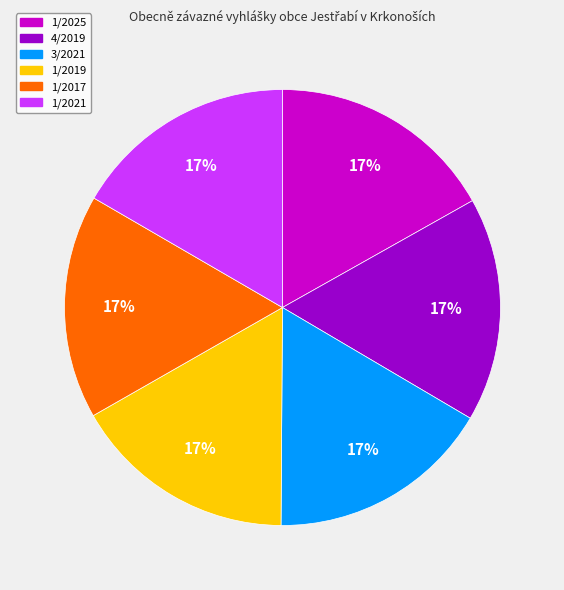

Combined, do 4/2019 and 3/2021 account for over 50%?

No